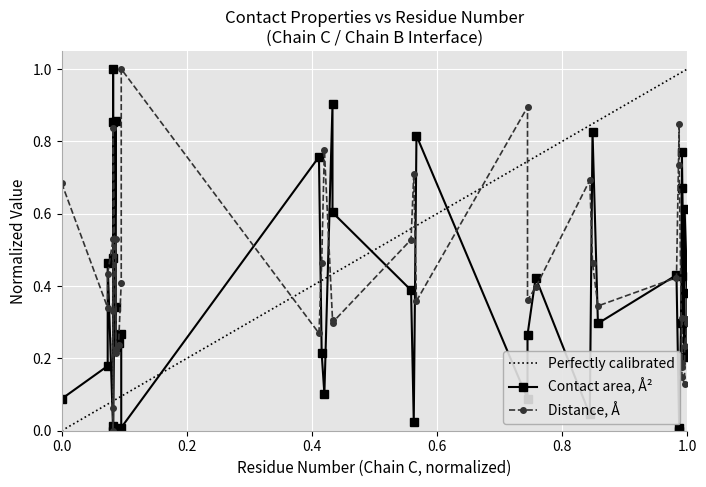

Which series has the largest range (max minus min)?

Contact area, Å2